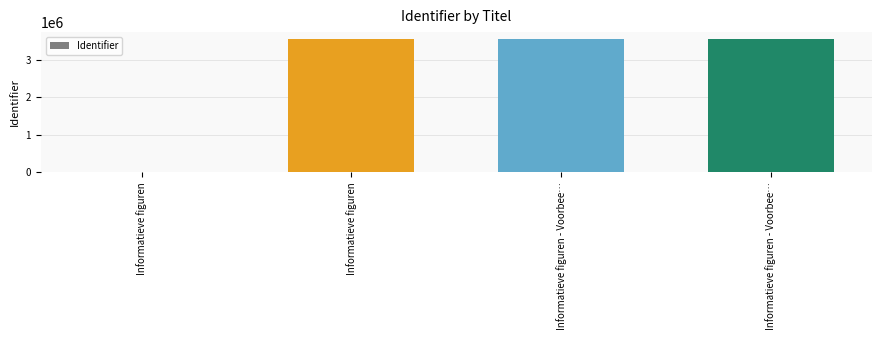

Reading left to right, transcribe all the data shown in this chart.

0	3559443	3559445	3559447